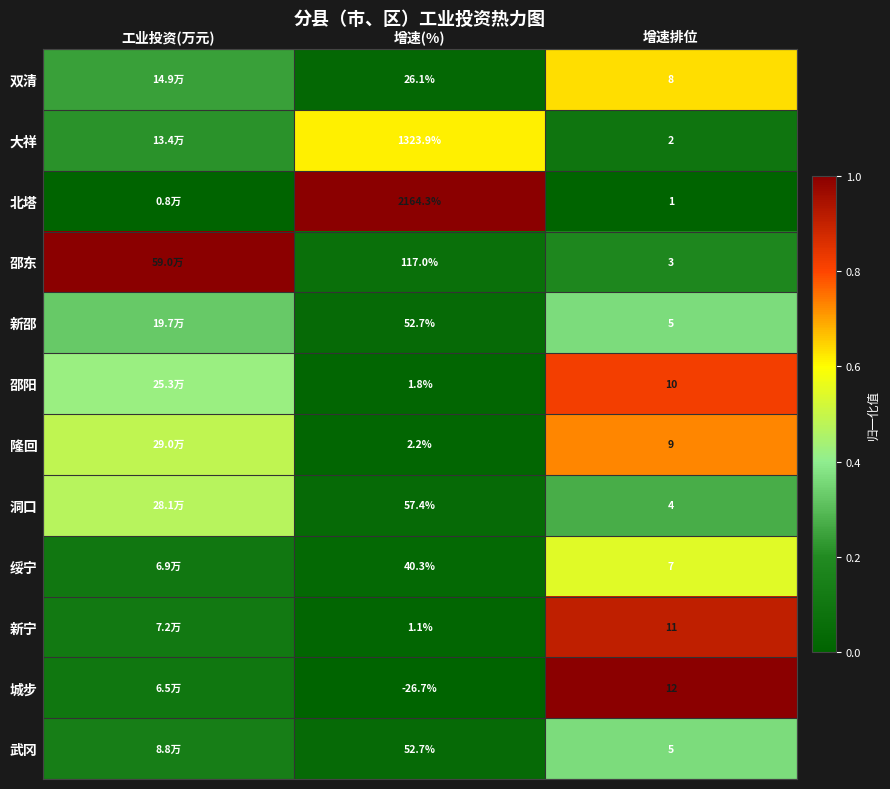

Which series changed the most between 增速(%) and 增速排位?

北塔